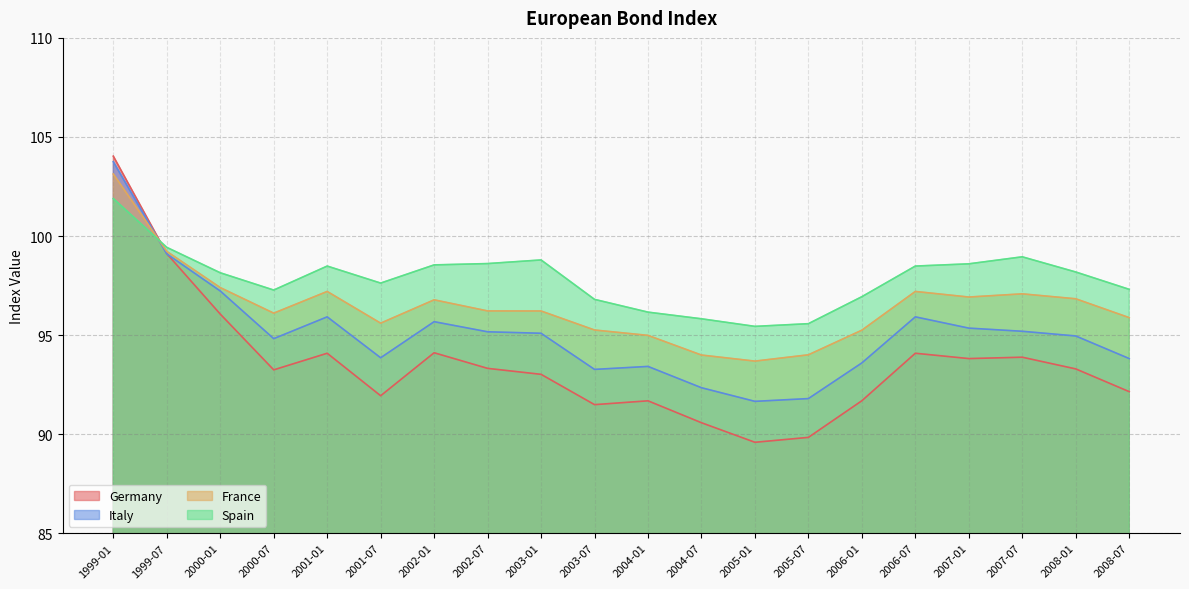

Between 2005-01 and 2003-01, which is larger?

2003-01